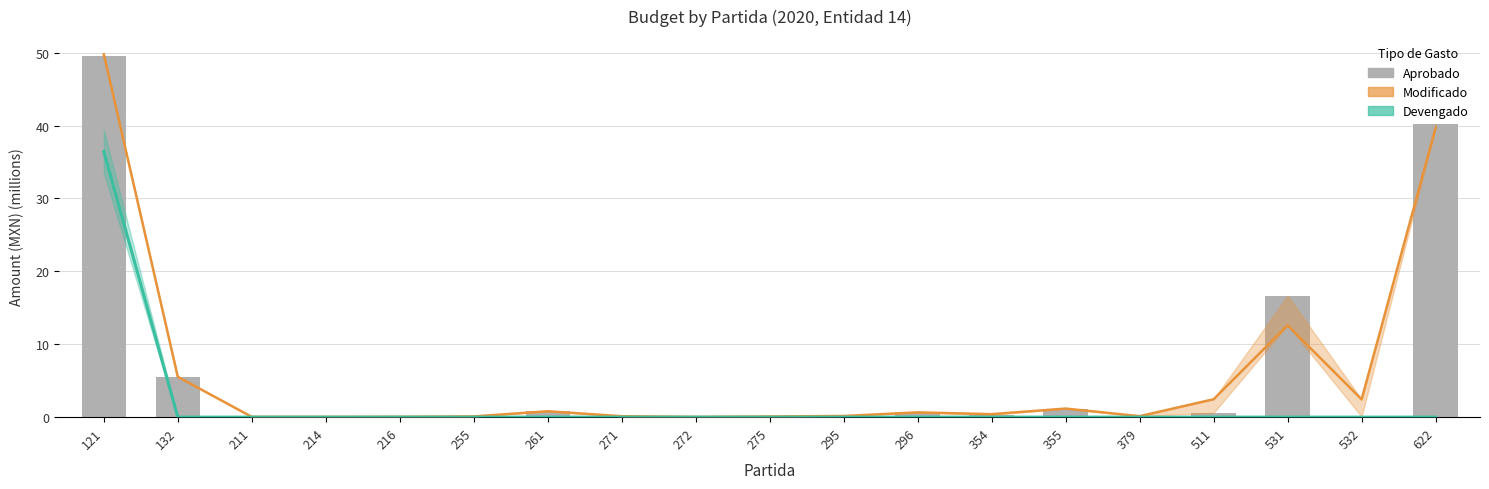

The chart shows a value of 1.3 at 261. True or false?

False